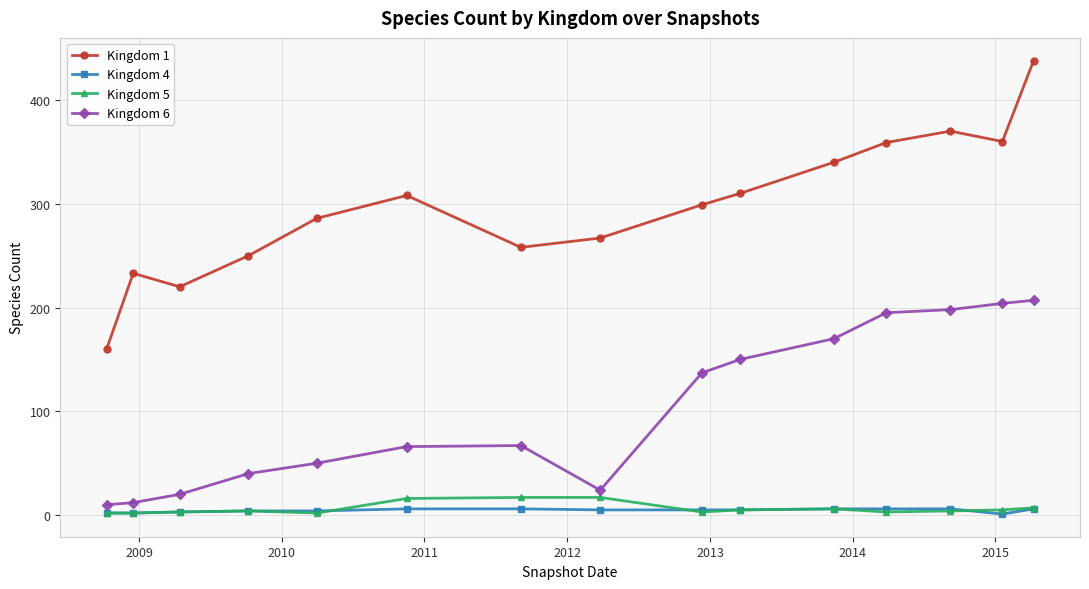

Which series has the largest total across all categories?

Kingdom 1